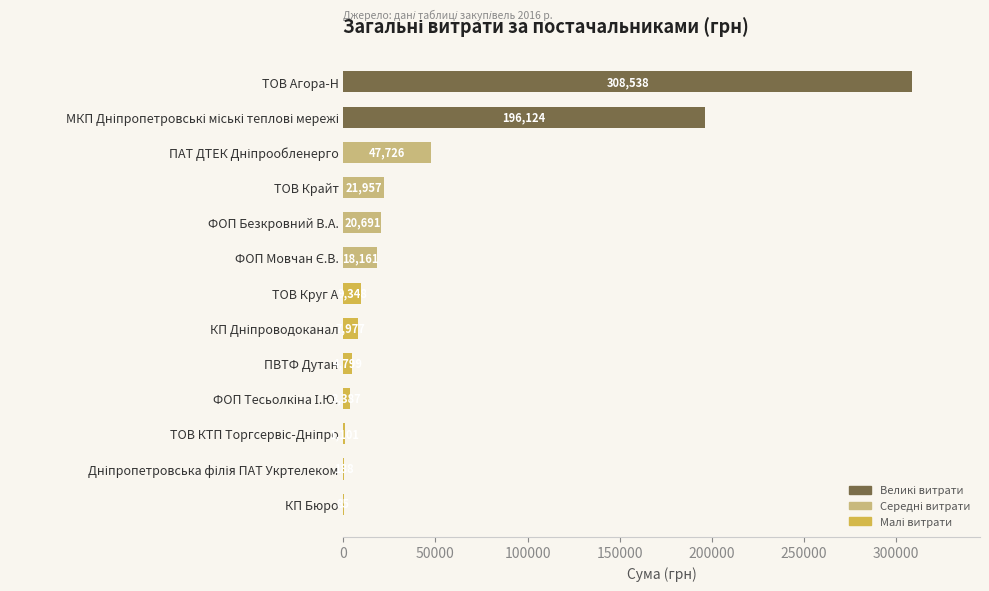

What is the sum of all values?

640080.5